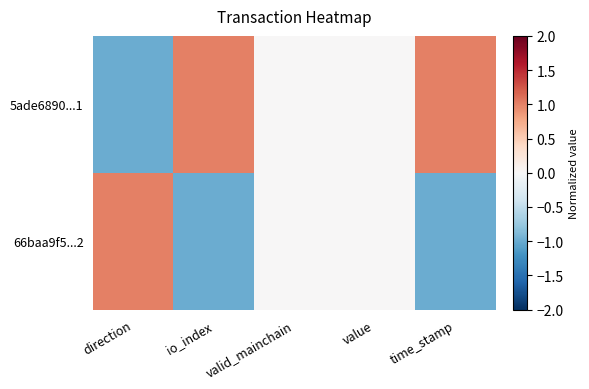

Between value and io_index, which is larger?

io_index